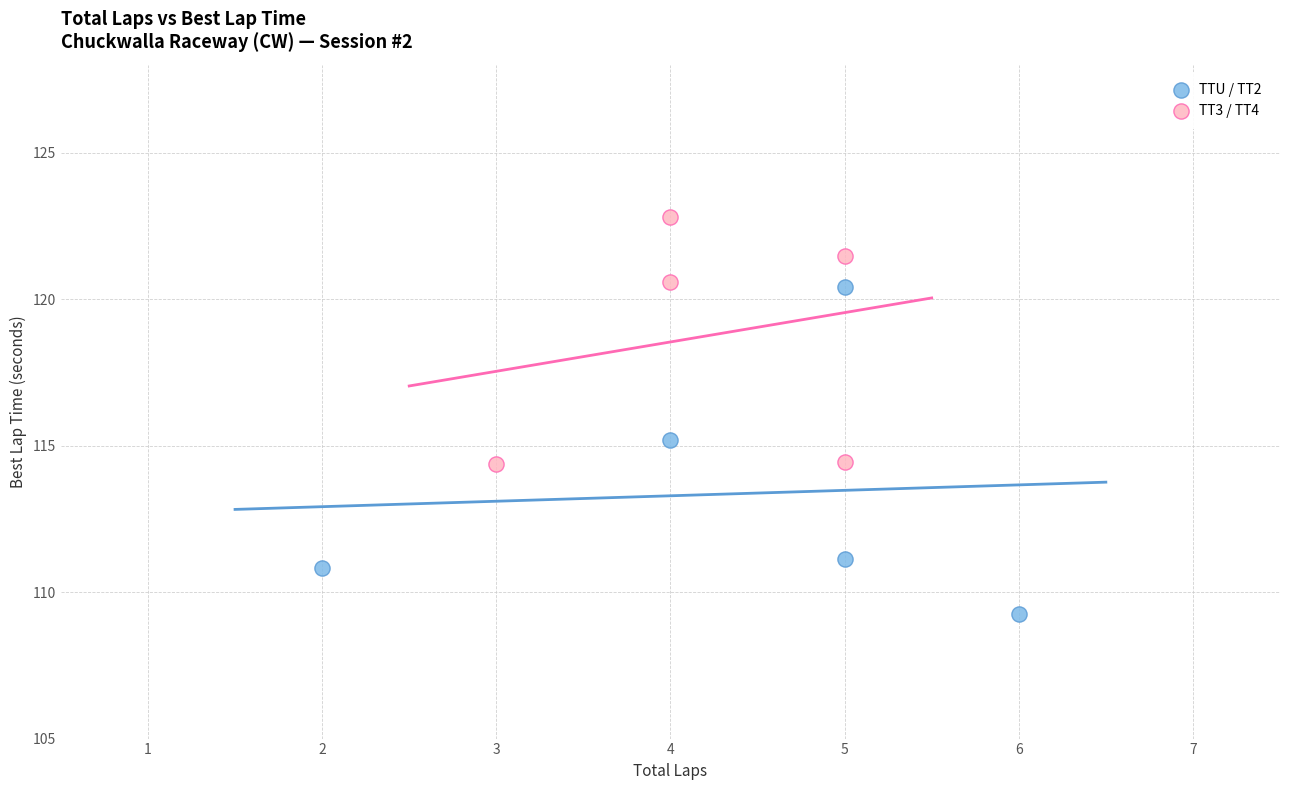

Which series reaches the maximum Y coordinate?

TT3 / TT4